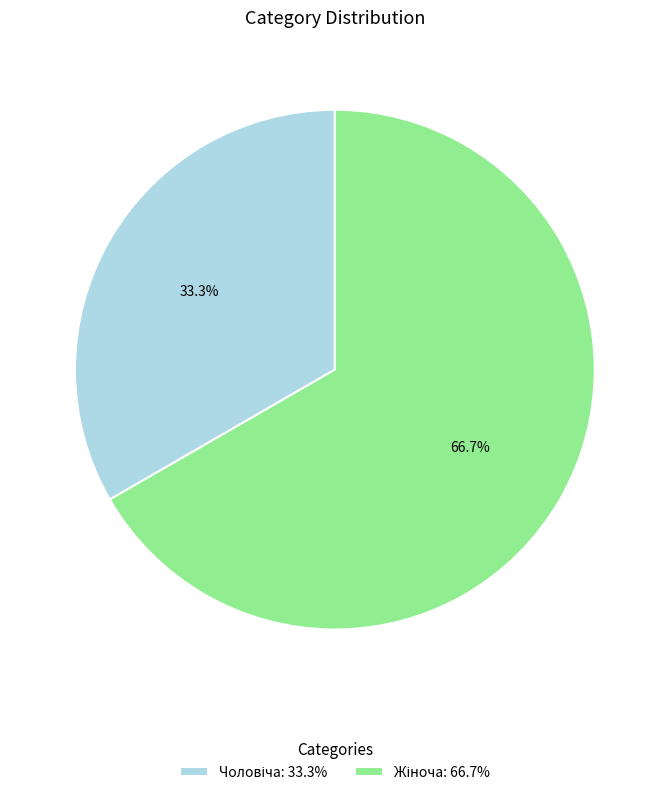

To the nearest percent, what is the difference between the largest and smallest slice percentages?

33%